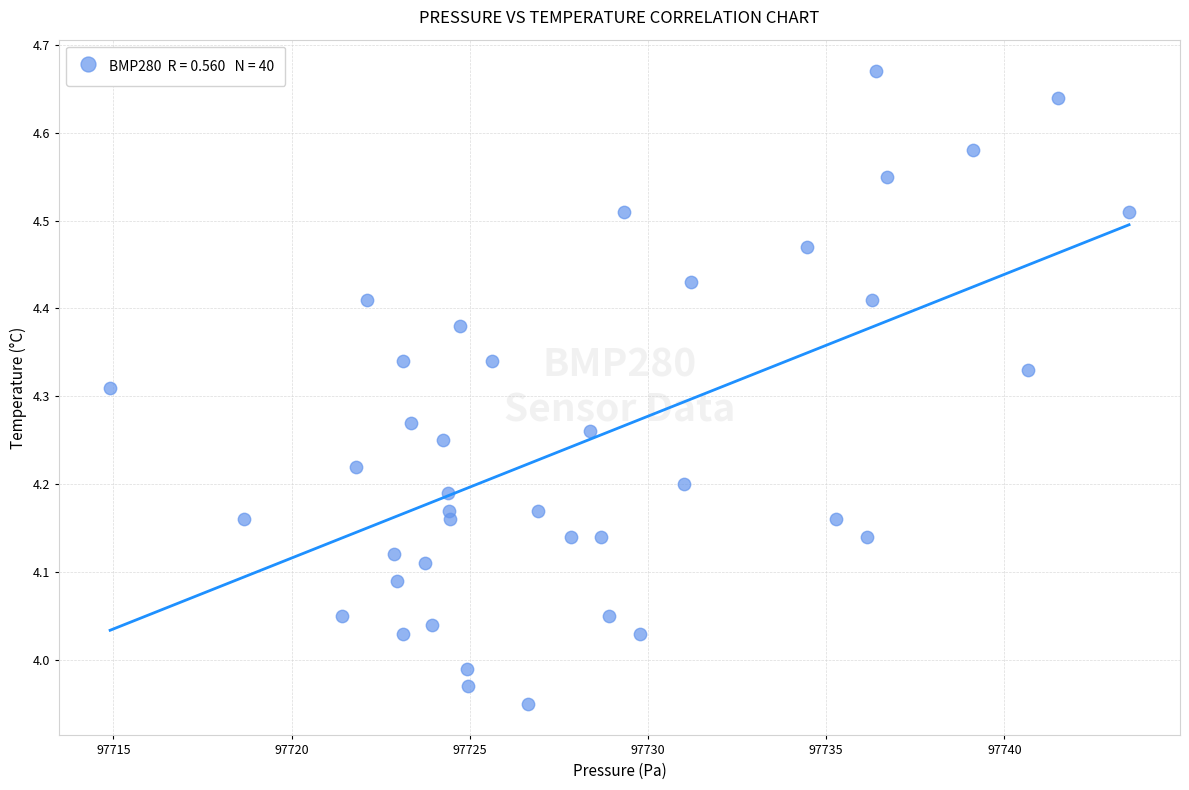

What is the range of X values (max minus min)?

28.6